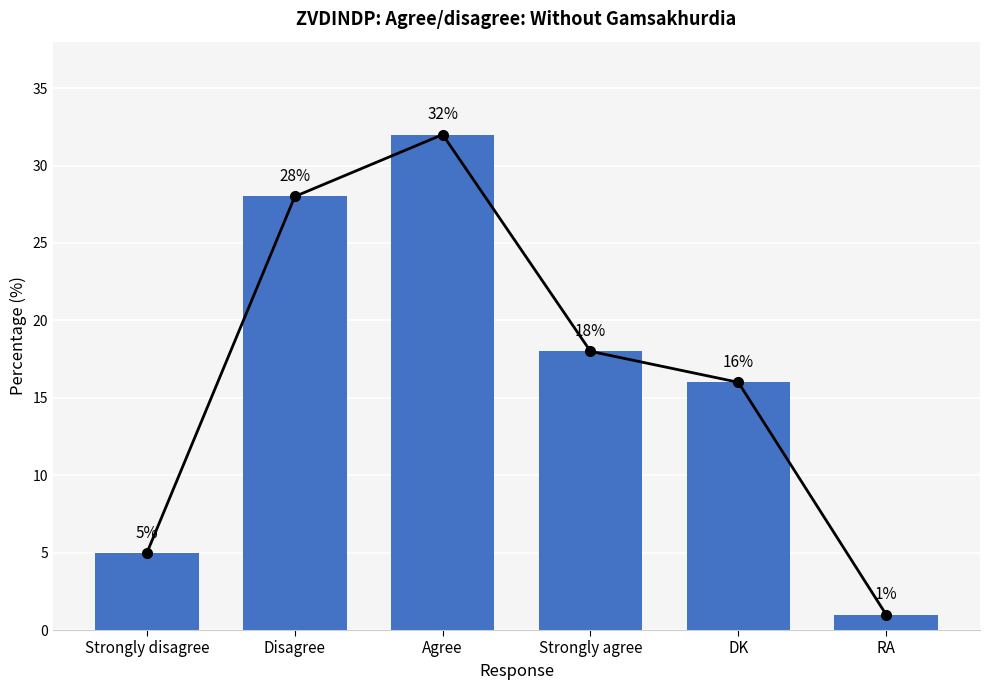

Reading left to right, extract all data points from this chart.

Strongly disagree=5	Disagree=28	Agree=32	Strongly agree=18	DK=16	RA=1